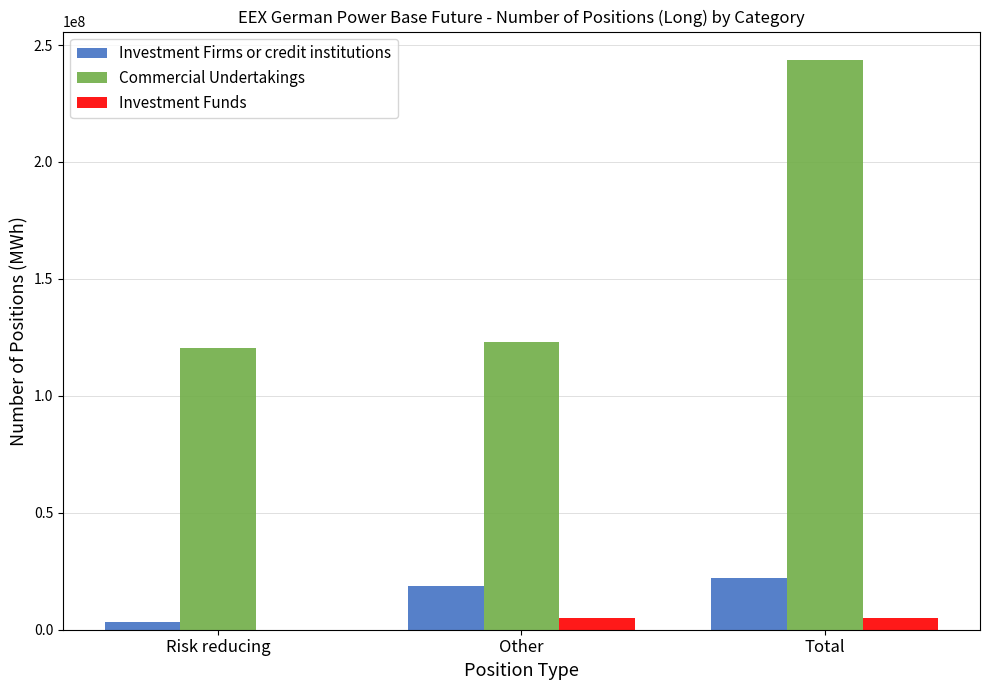

How many groups of bars are there?

3